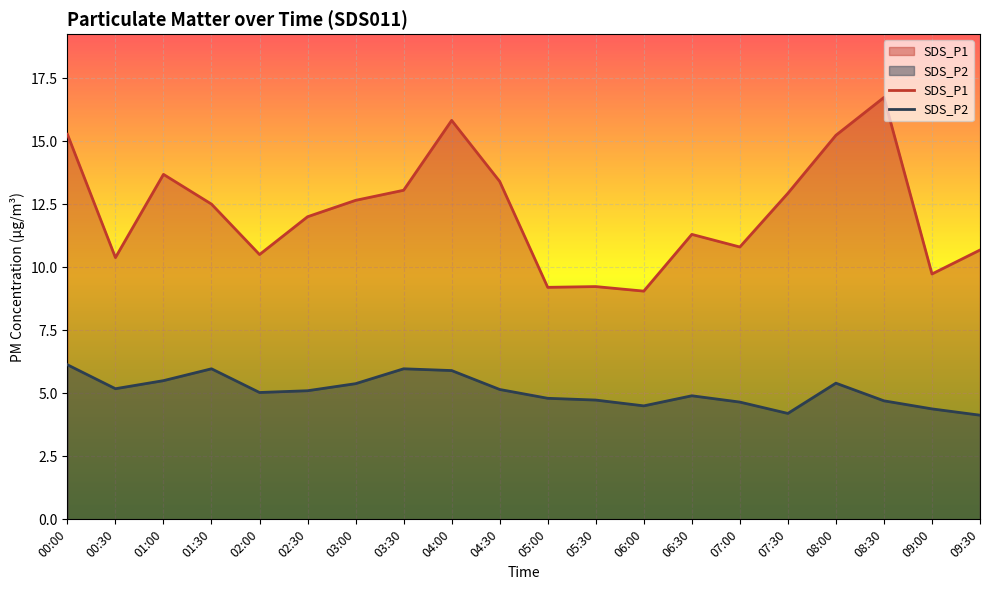

True or false: SDS_P2 and SDS_P1 cross at least once.

False